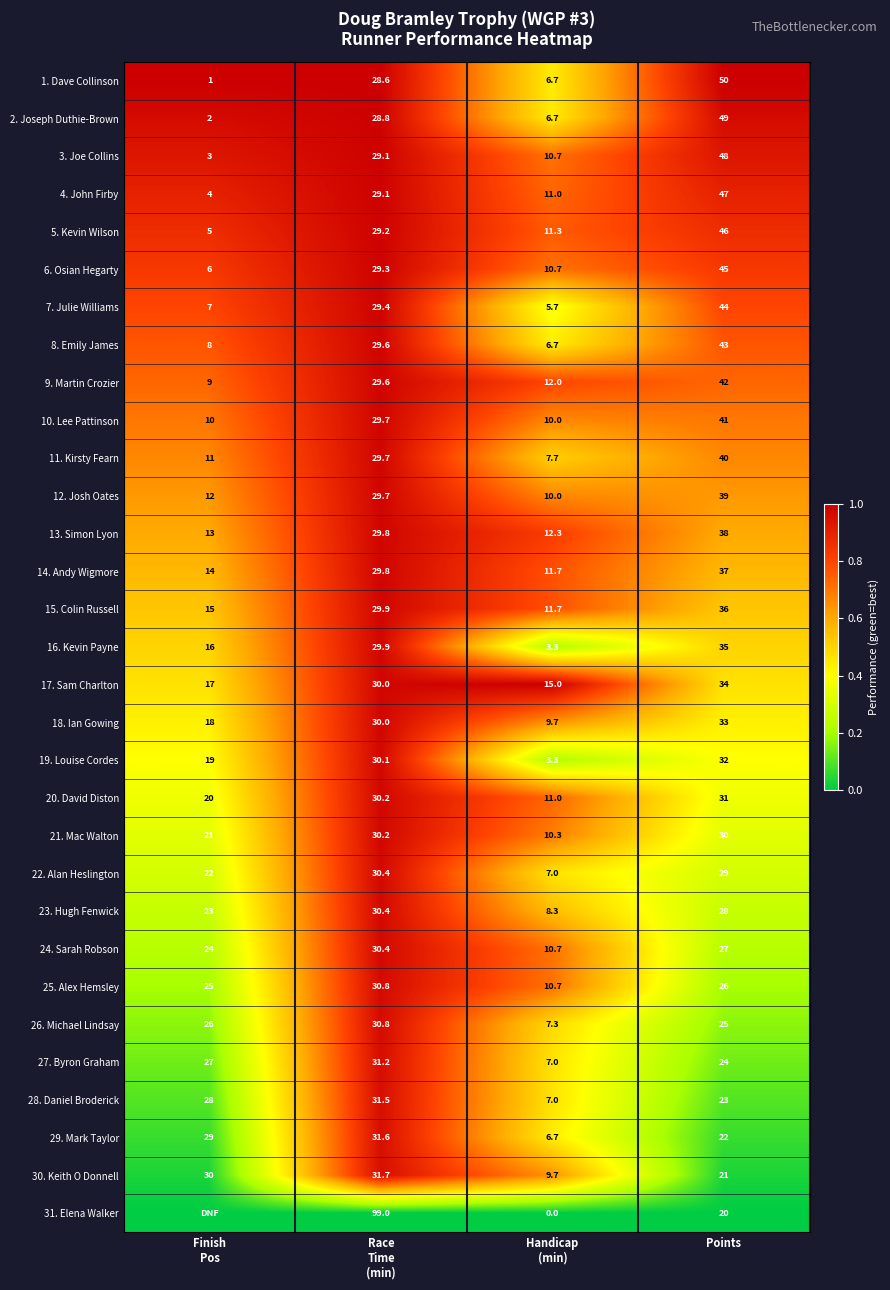

The 5. Kevin Wilson series shows 46.0 at Points. True or false?

True